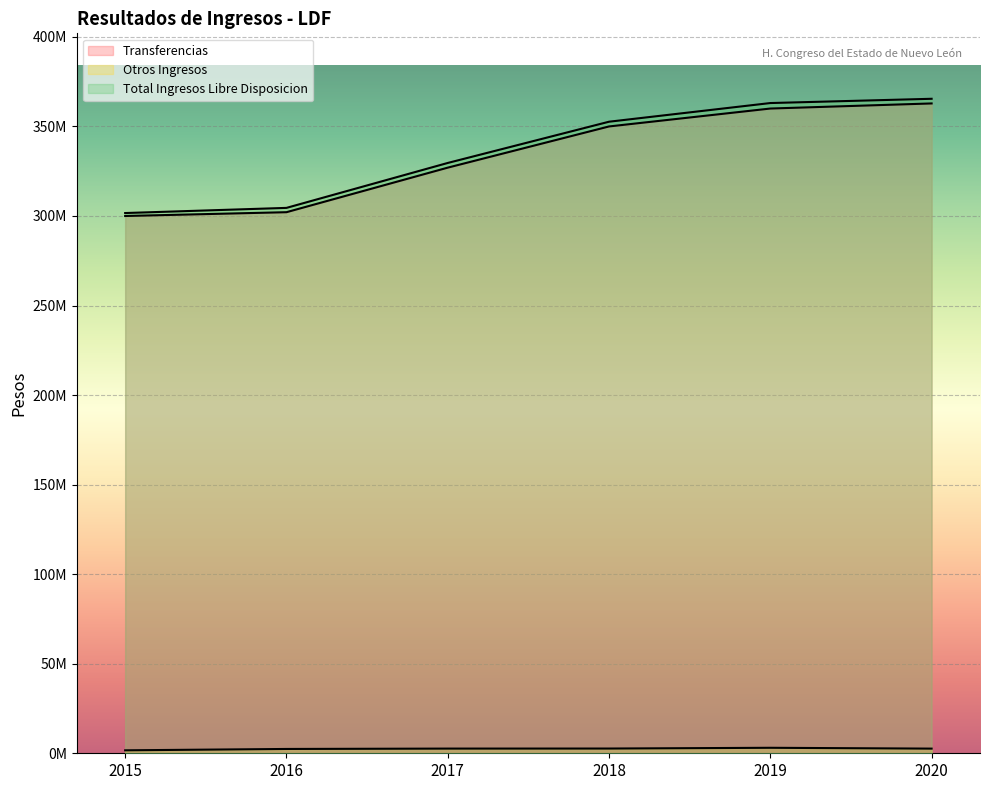

What is the difference between the Otros Ingresos values at 2018 and 2019?

421892